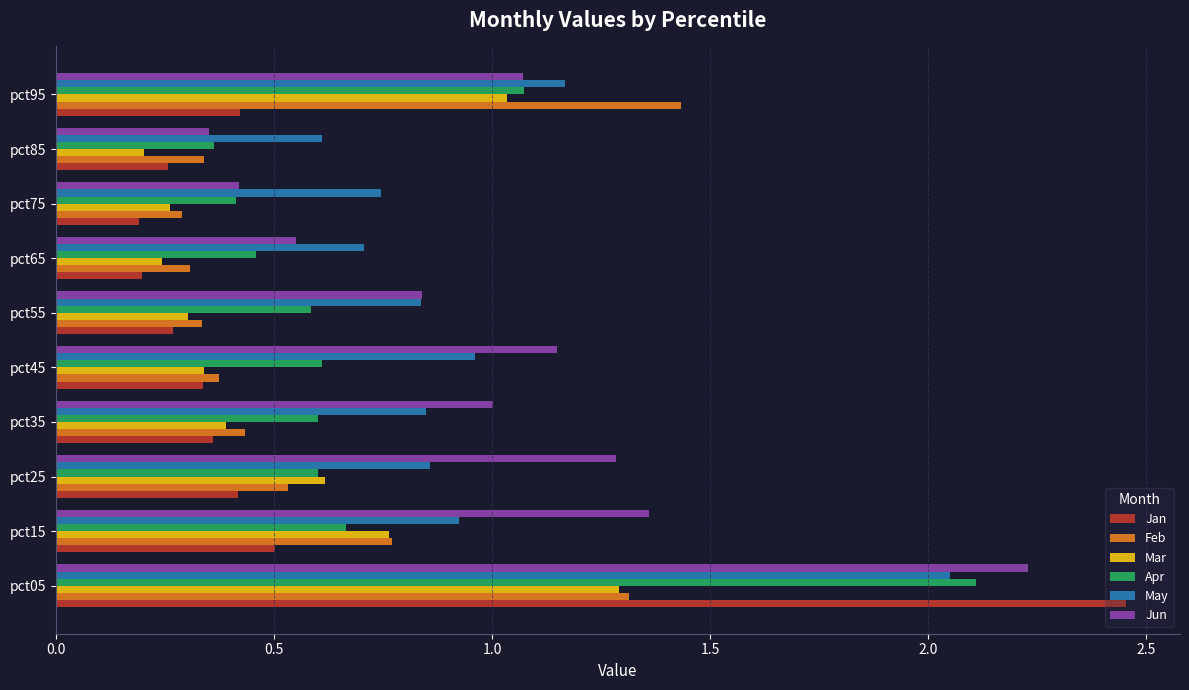

At how many categories does at least one series exceed 0?

10